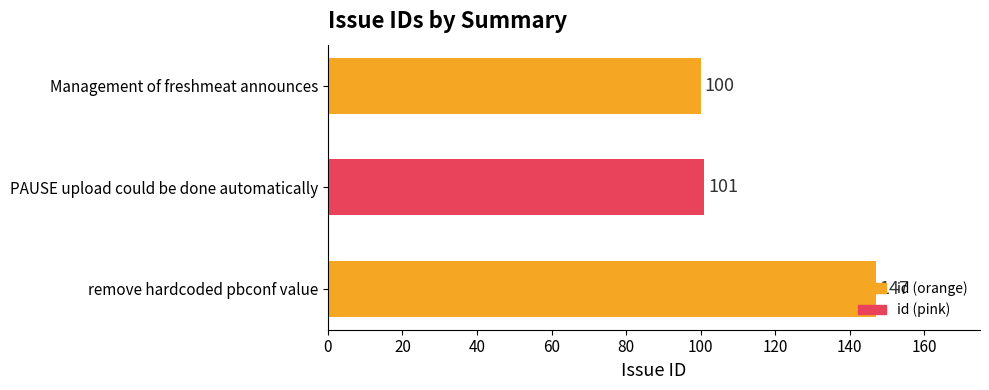

What is the smallest value displayed?

100